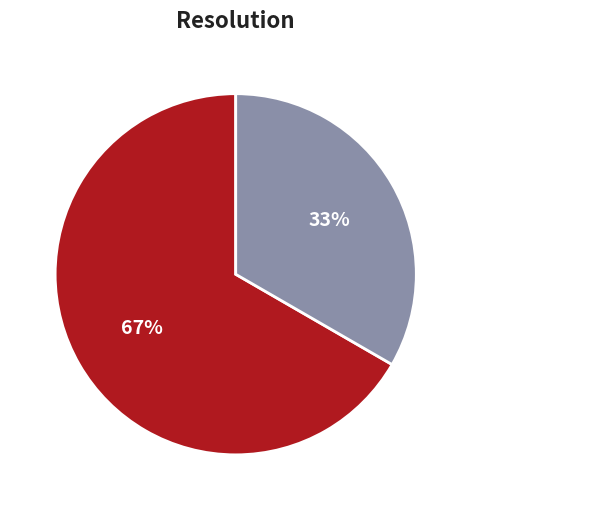

Is the sum of fixed and no change needed greater than half?

Yes